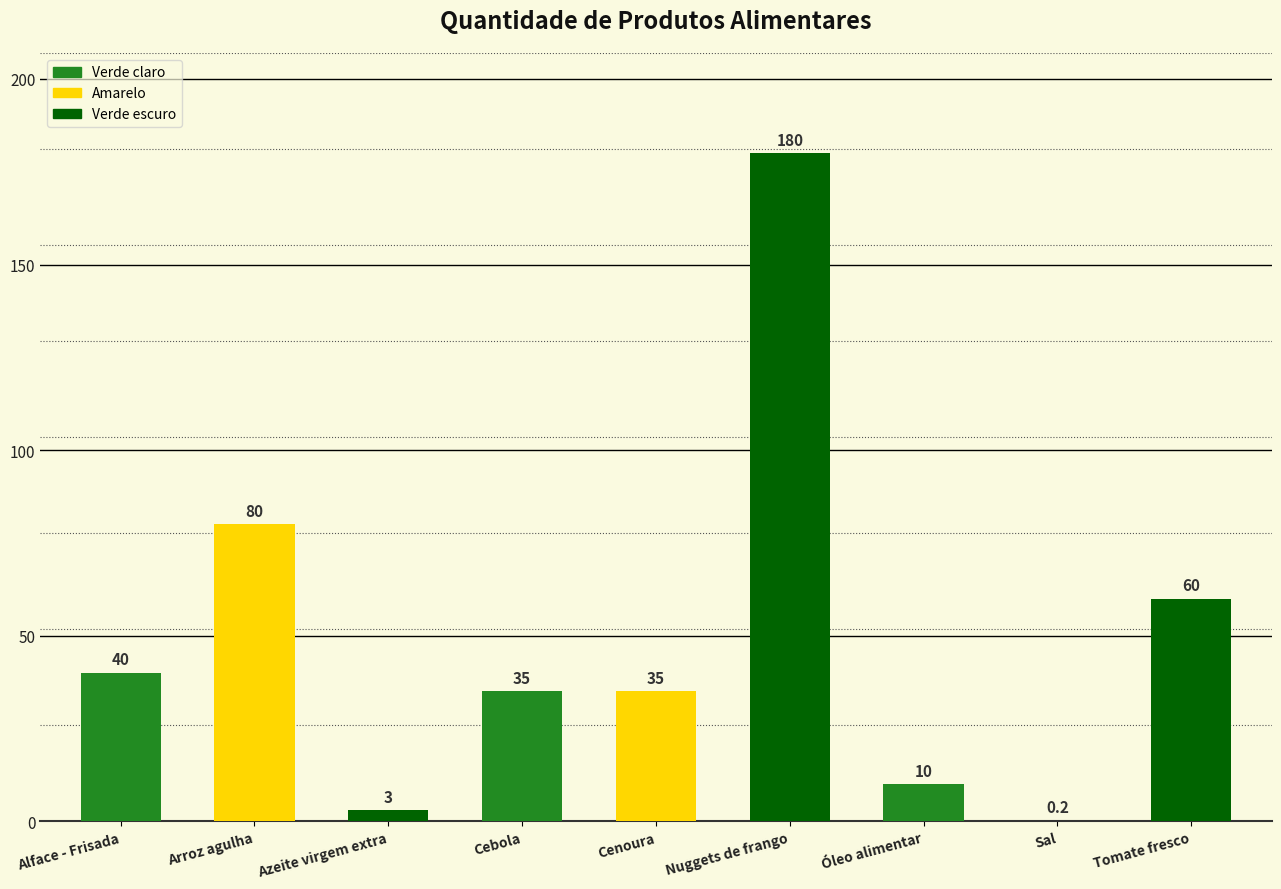

Between Cebola and Tomate fresco, which is larger?

Tomate fresco